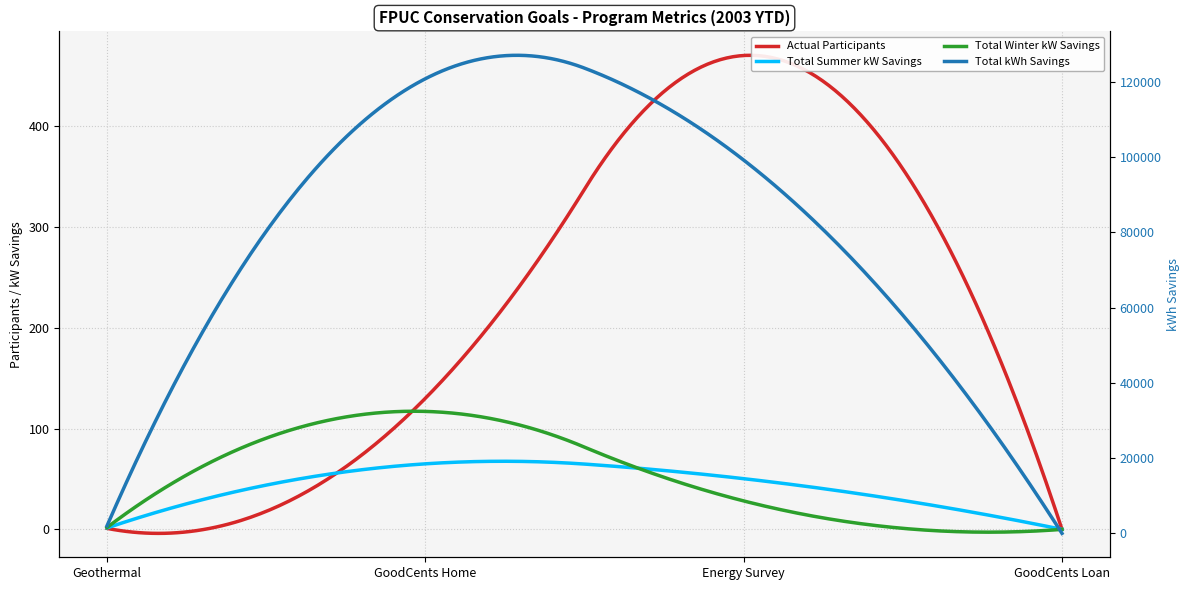

The Total Winter kW Savings series shows 3.4 at Geothermal. True or false?

False